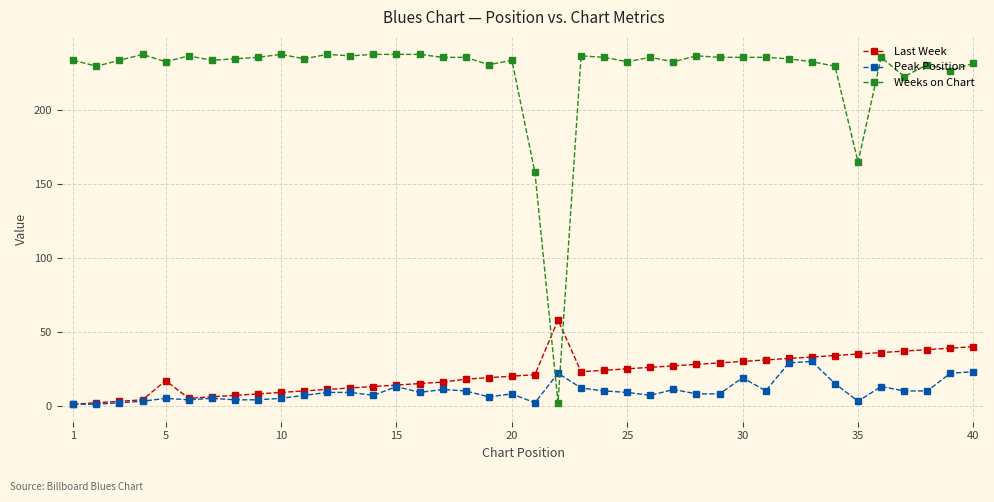

How many intersections are there between Weeks on Chart and Last Week?

2